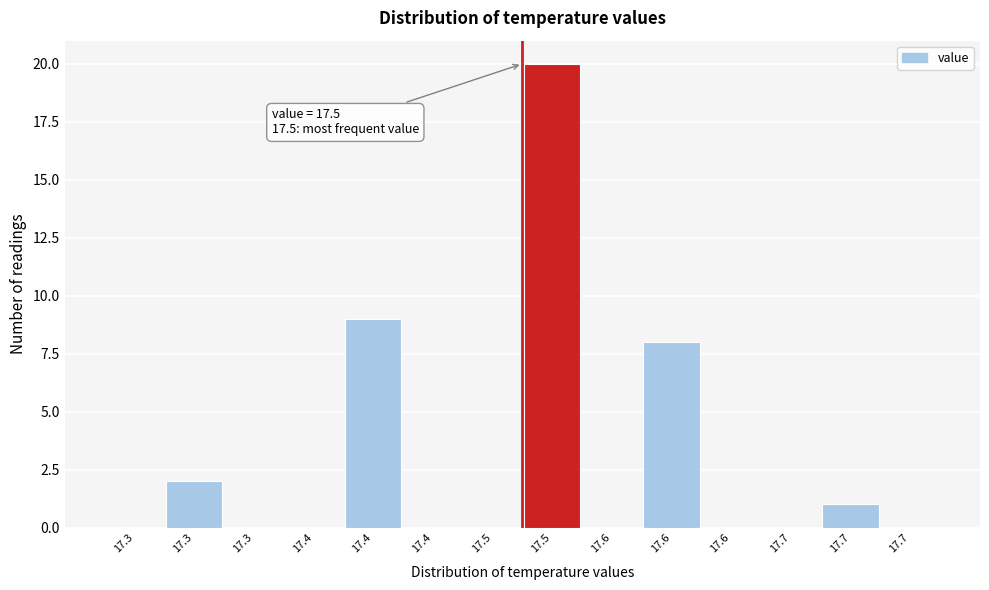

Count the number of categories in the chart.

14